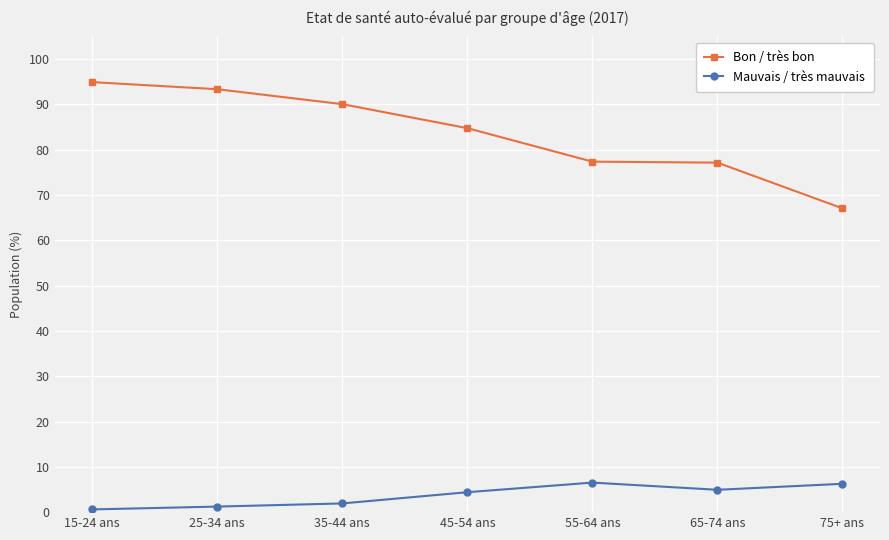

What are all the series names shown in the legend?

Bon / très bon, Mauvais / très mauvais